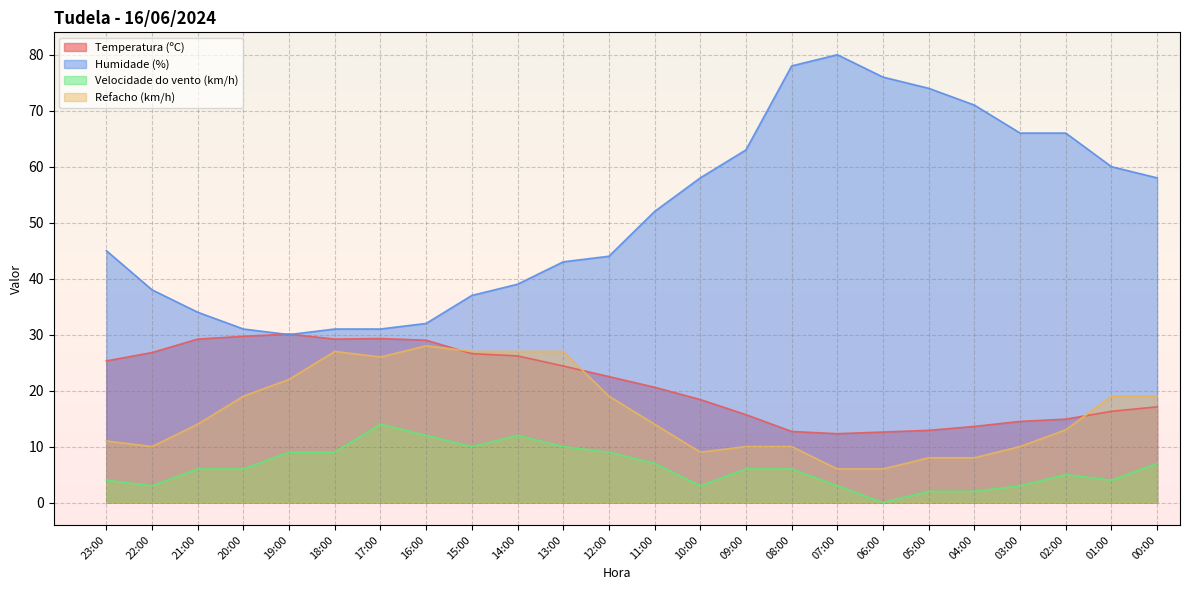

What is the sum of all Refacho (km/h) values?

389.0